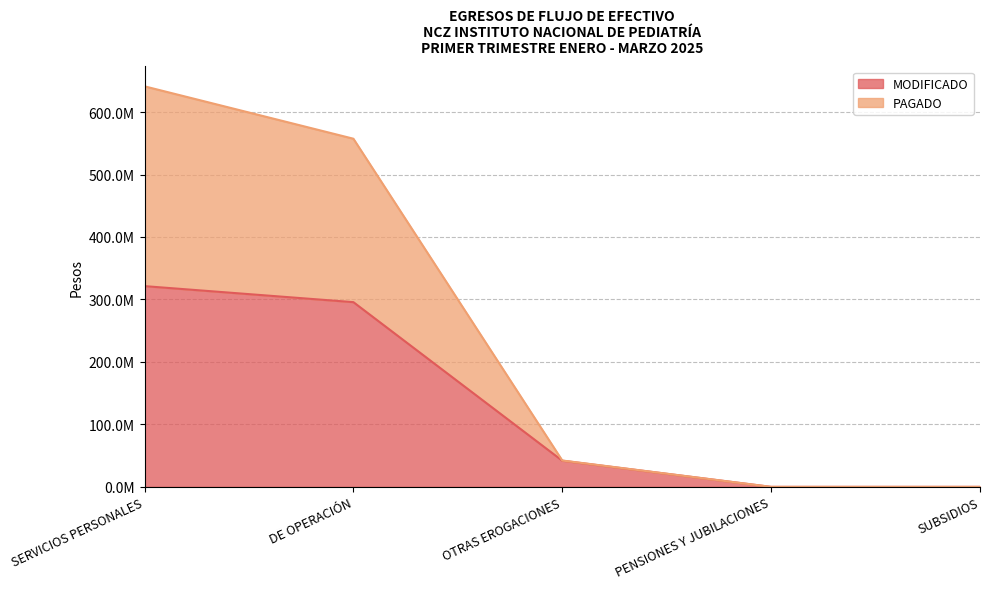

The value of PAGADO at SUBSIDIOS is 0.0. True or false?

True